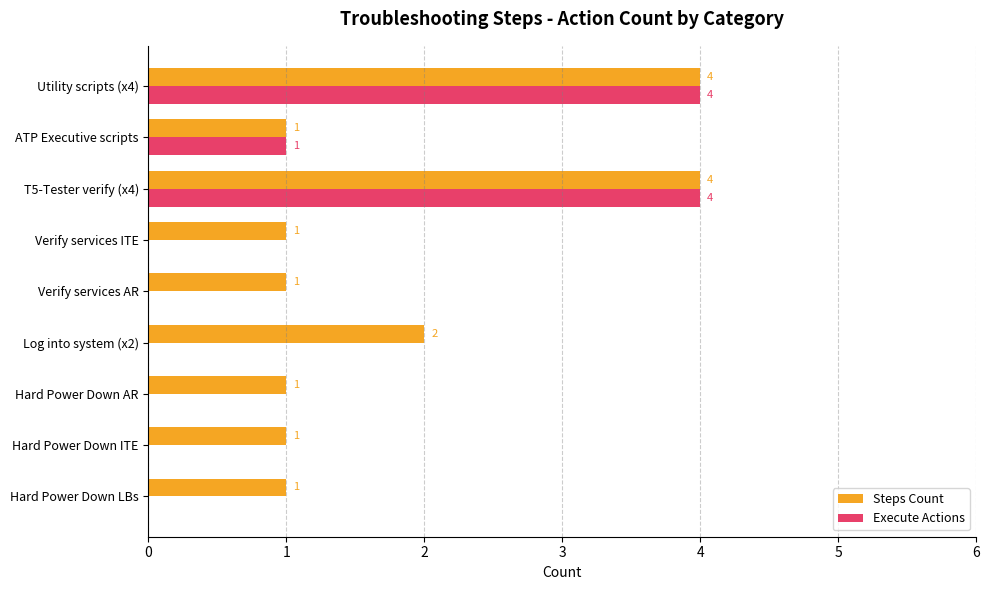

What are all the series names shown in the legend?

Steps Count, Execute Actions